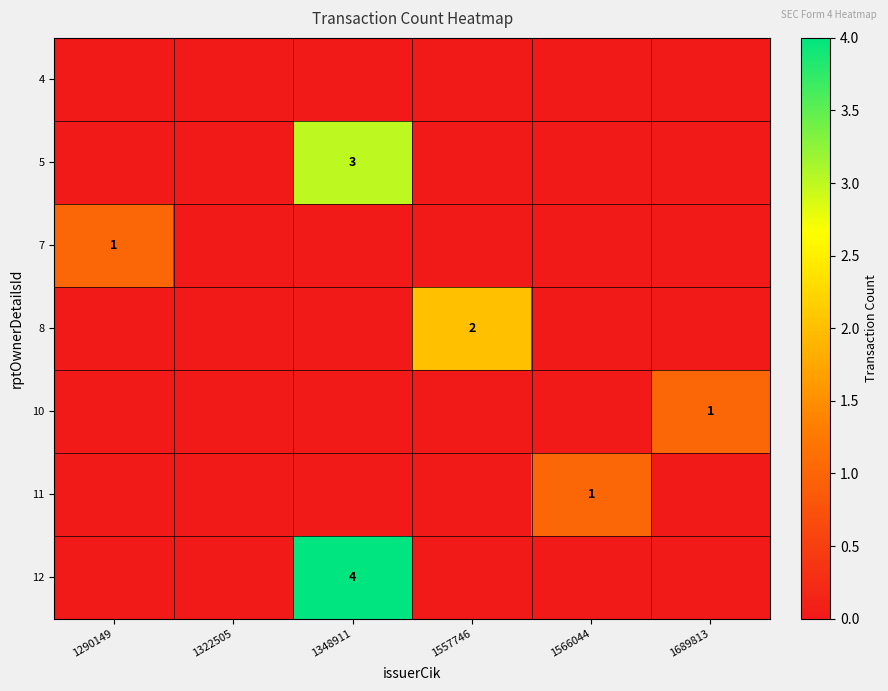

What is the total value across all series at 1557746?

2